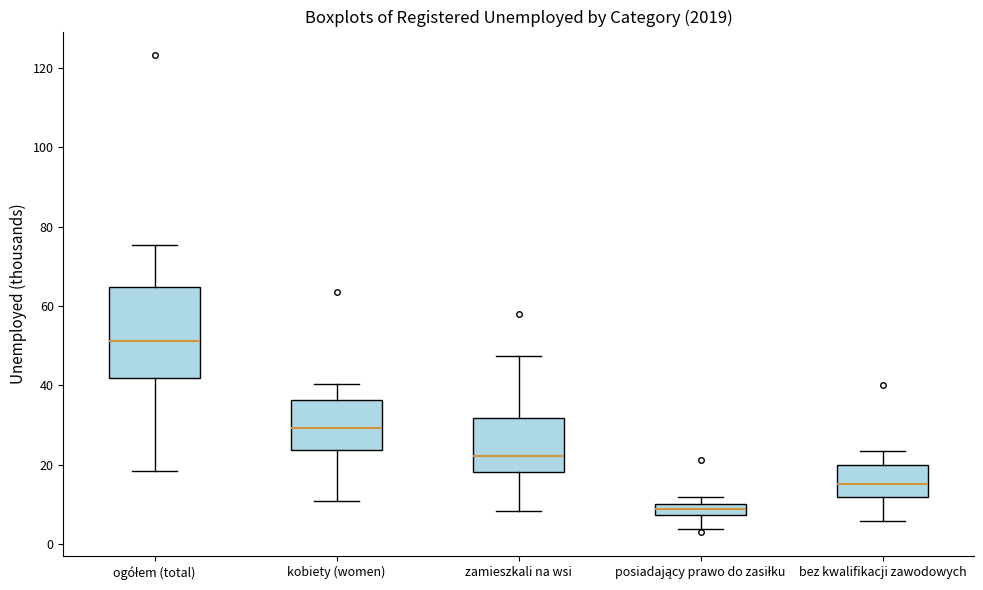

Where does the median line of the box for kobiety (women) sit on the y-axis? The values are not printed on the chart, so give them approximately, as read against the axis.

30